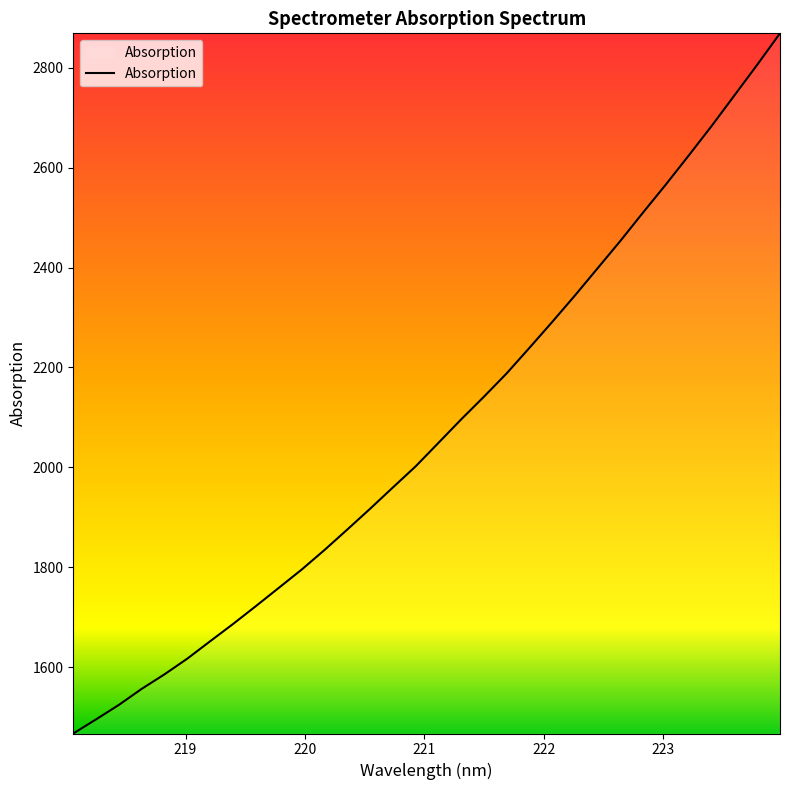

How many values are below 2048?

16